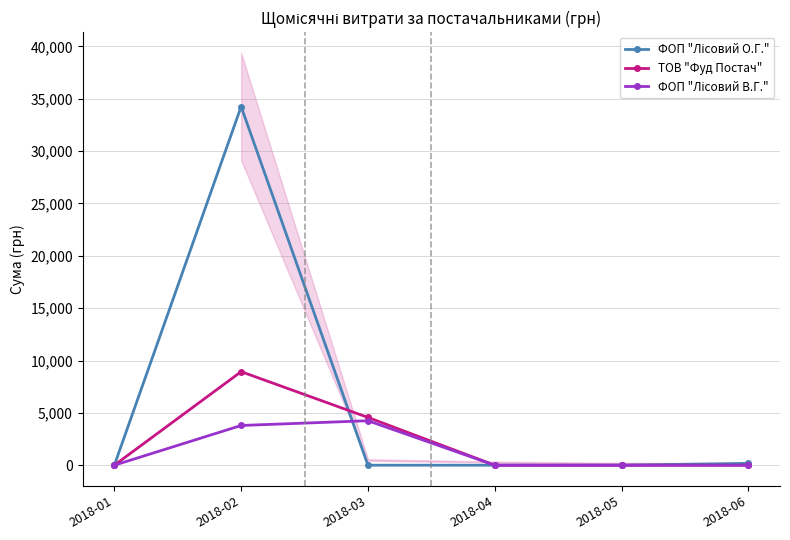

List the series in order of their peak value, highest first.

ФОП "Лісовий О.Г.", ТОВ "Фуд Постач", ФОП "Лісовий В.Г."